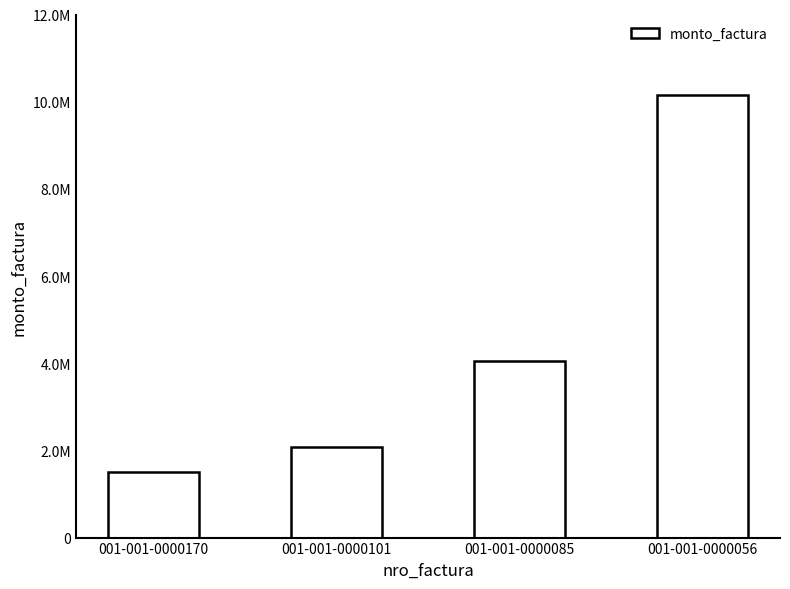

Are the bars horizontal?

No